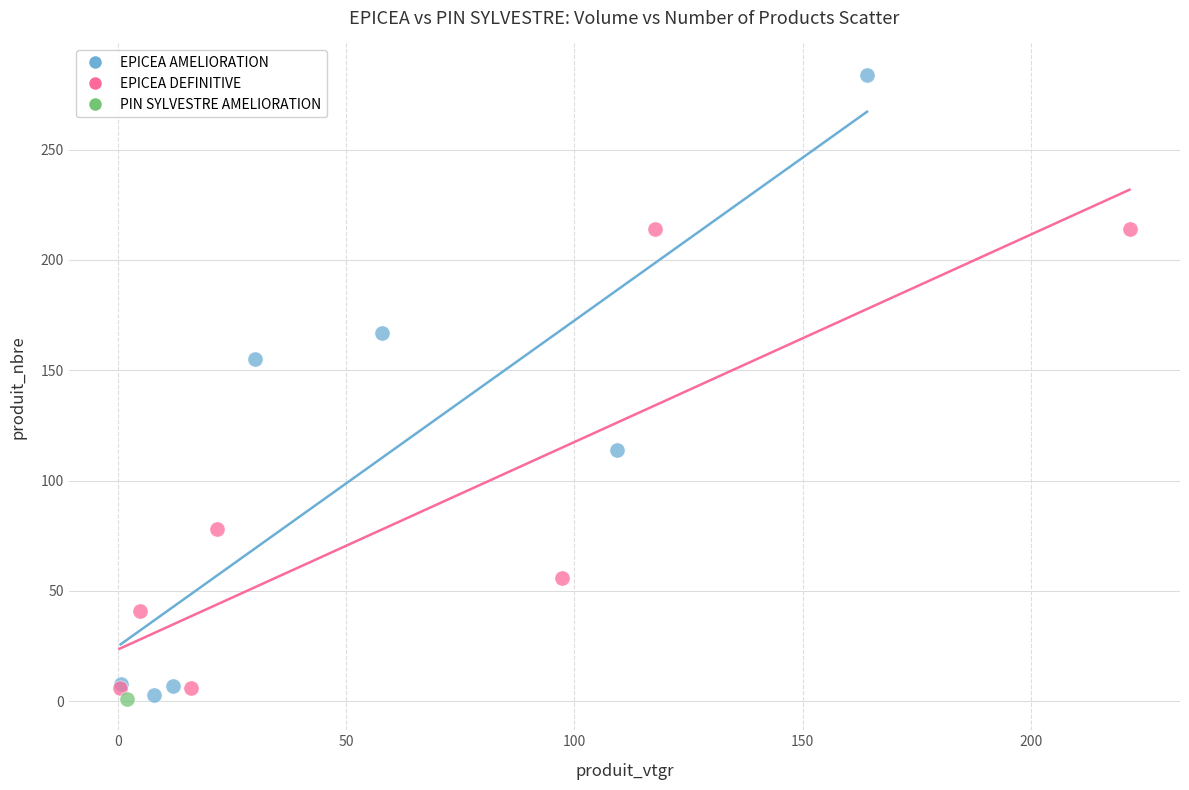

Which series contains the highest Y value?

EPICEA AMELIORATION